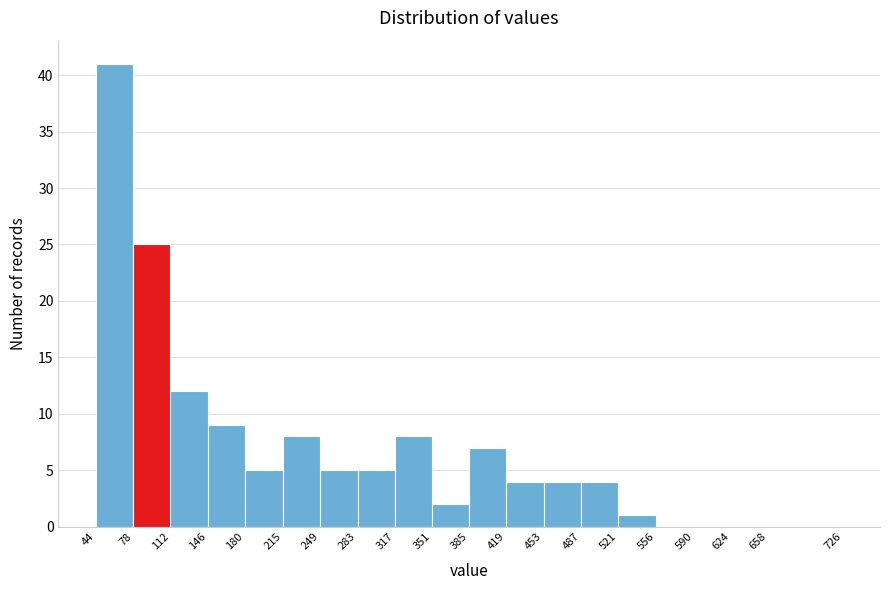

Which range on the x-axis has the tallest bar?

44 to 78